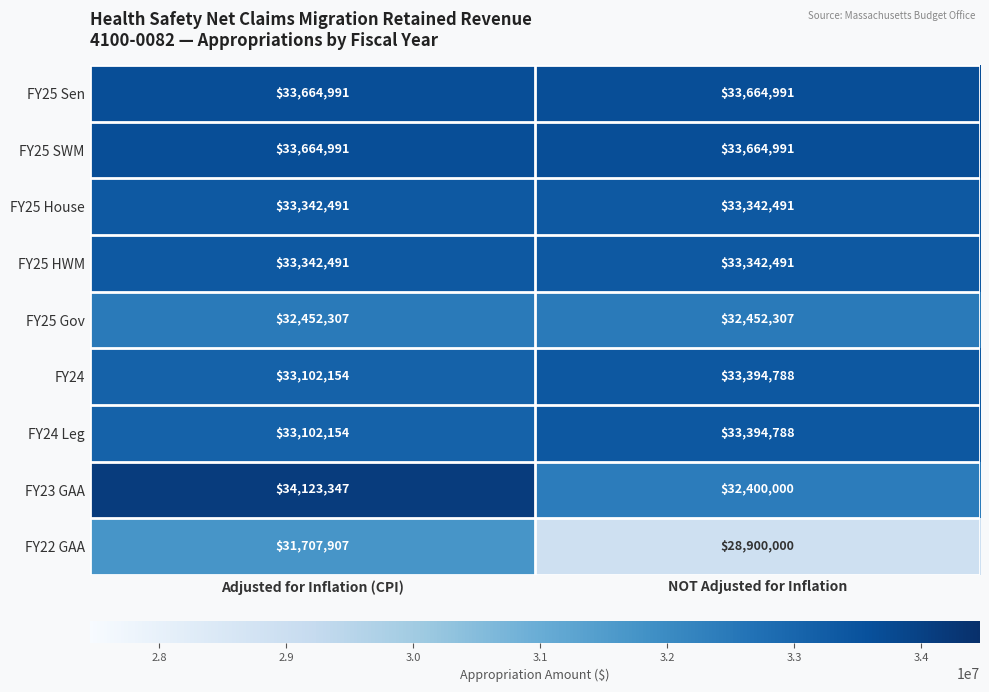

Is it true that FY22 GAA equals 55113789 at Adjusted for Inflation (CPI)?

False